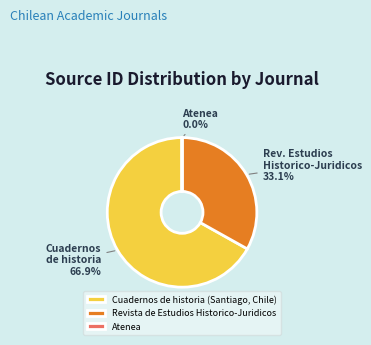

Approximately how many times larger is the value at Cuadernos de historia (Santiago, Chile) compared to Revista de Estudios Historico-Juridicos?

2.0